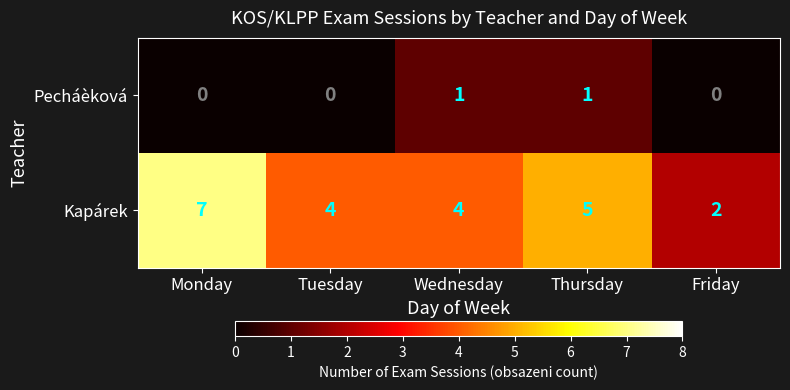

What is the difference between the Kapárek values at Monday and Friday?

5